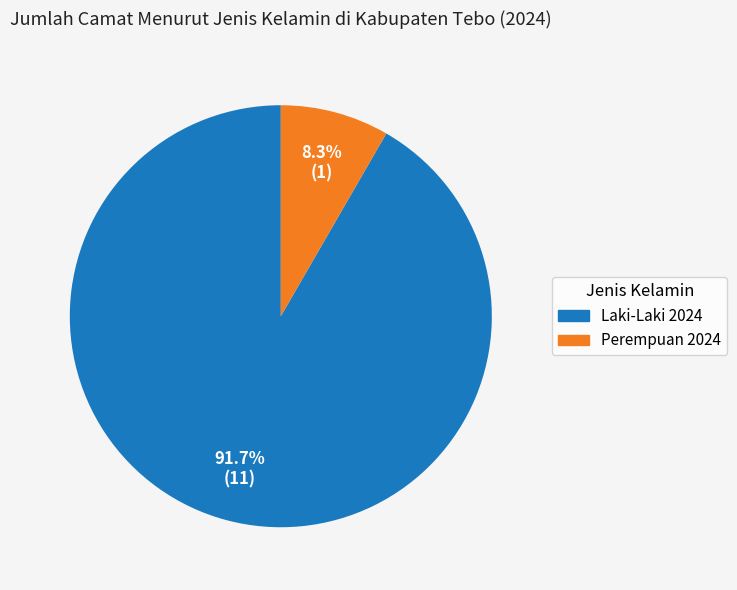

To the nearest percent, what percentage of the pie is Perempuan 2024?

8%